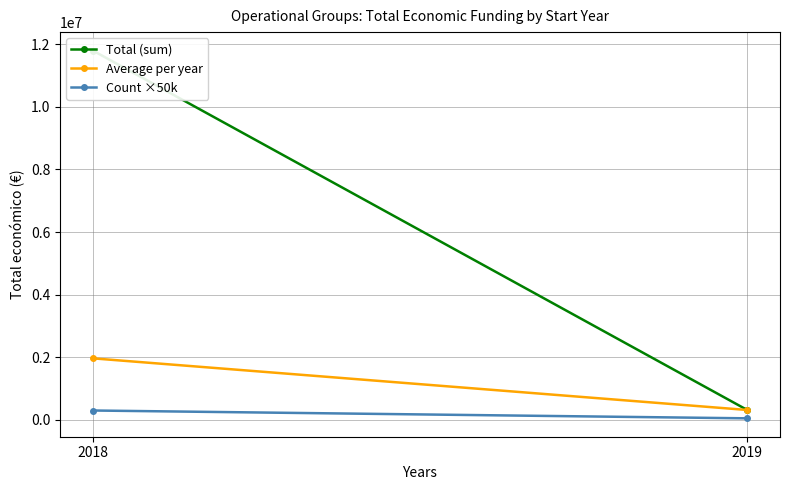

Which series has the widest spread of values?

Total (sum)